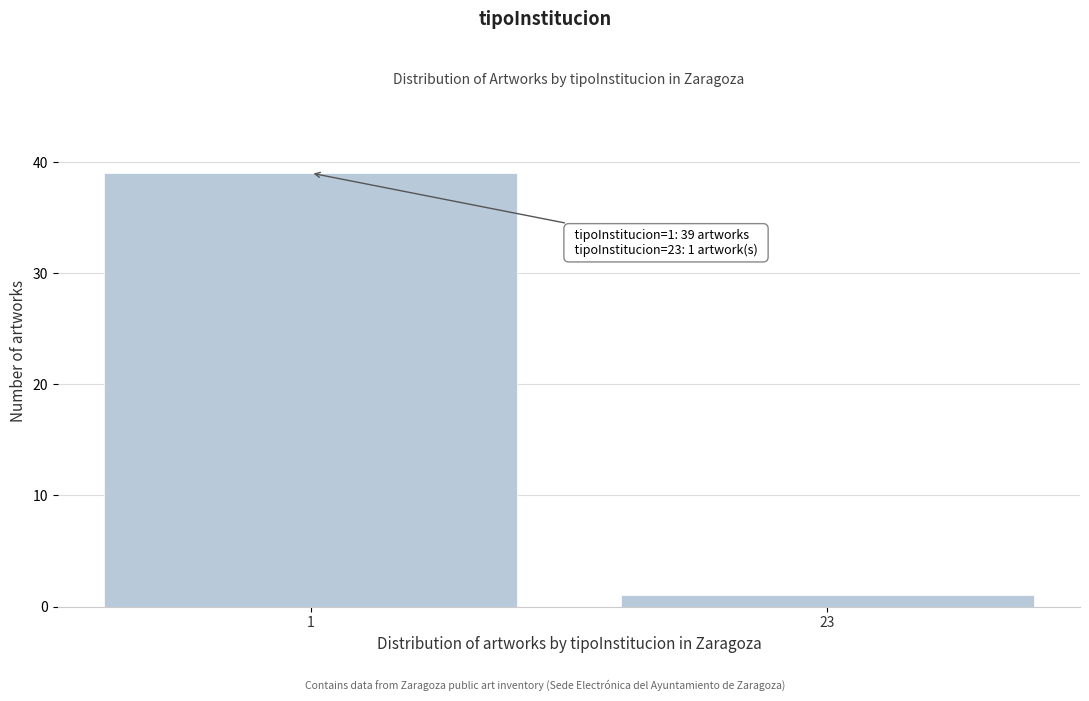

Reading right to left, list all the values displayed in this chart.

23=1	1=39